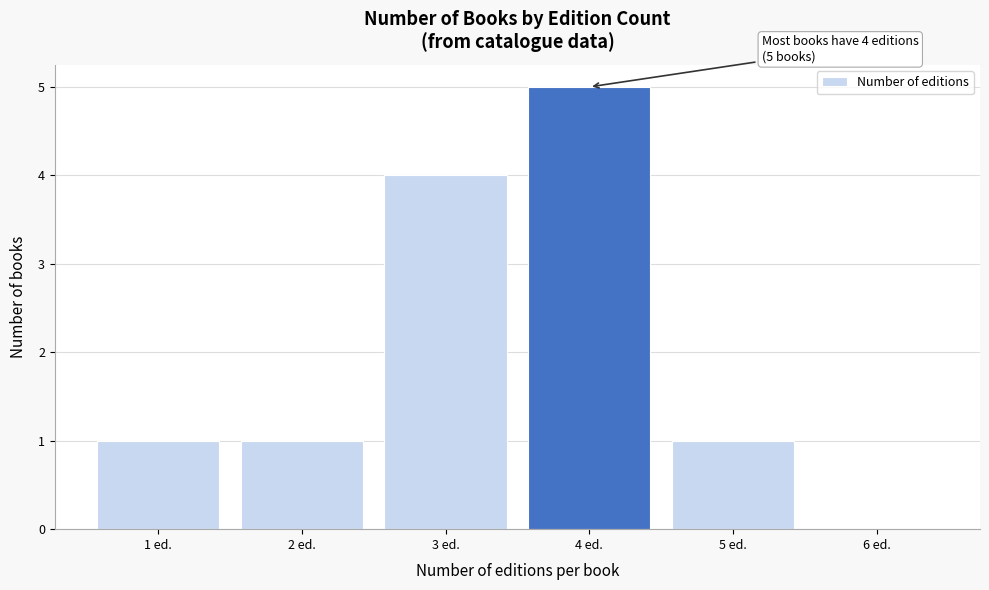

Which range on the x-axis has the tallest bar?

3.5 to 4.5